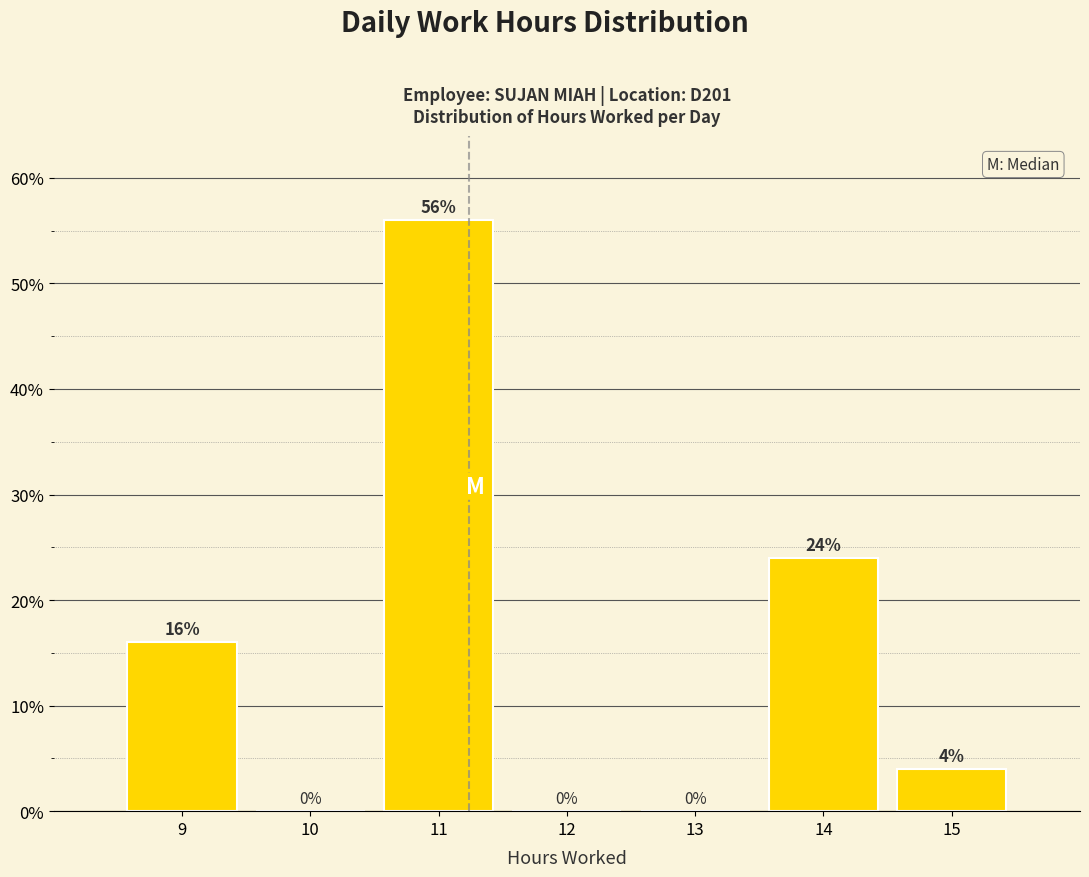

Which range on the x-axis has the tallest bar?

10.5 to 11.5